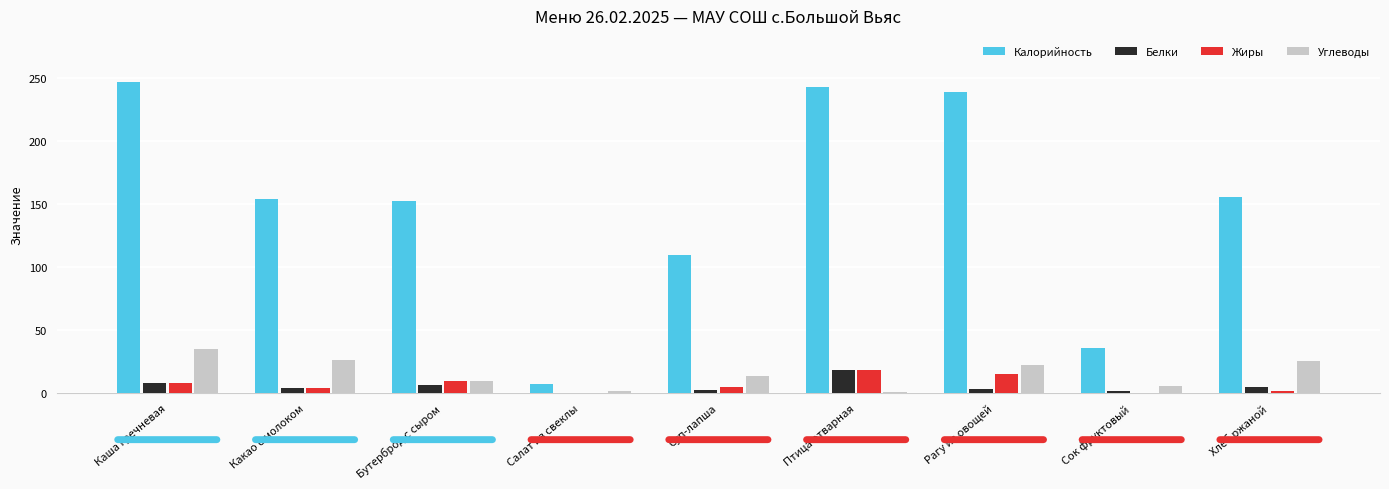

Between Бутерброд с сыром and Салат из свеклы, which series saw the biggest shift?

Калорийность